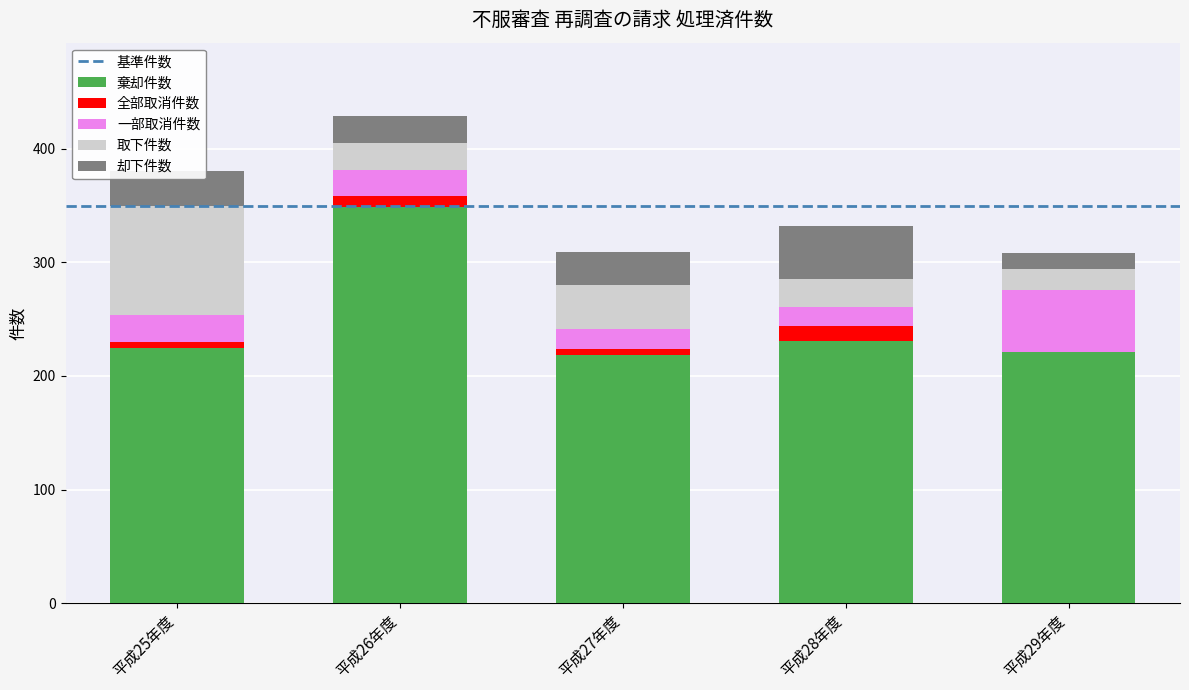

What is the highest value of the 棄却件数 series?

349